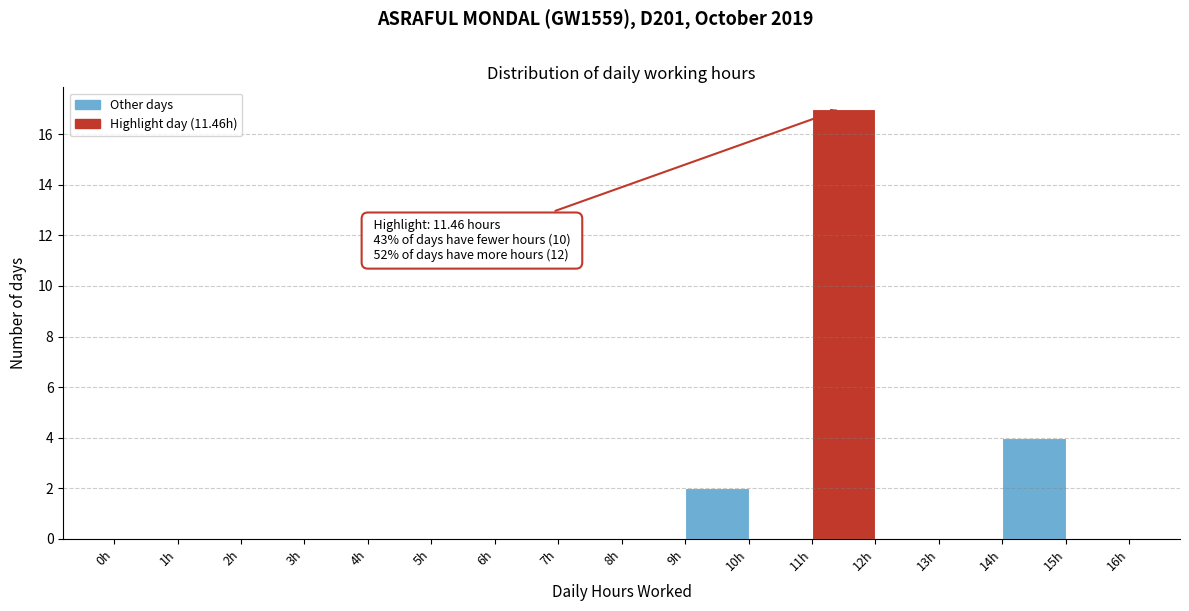

Which range on the x-axis has the tallest bar?

11 to 12